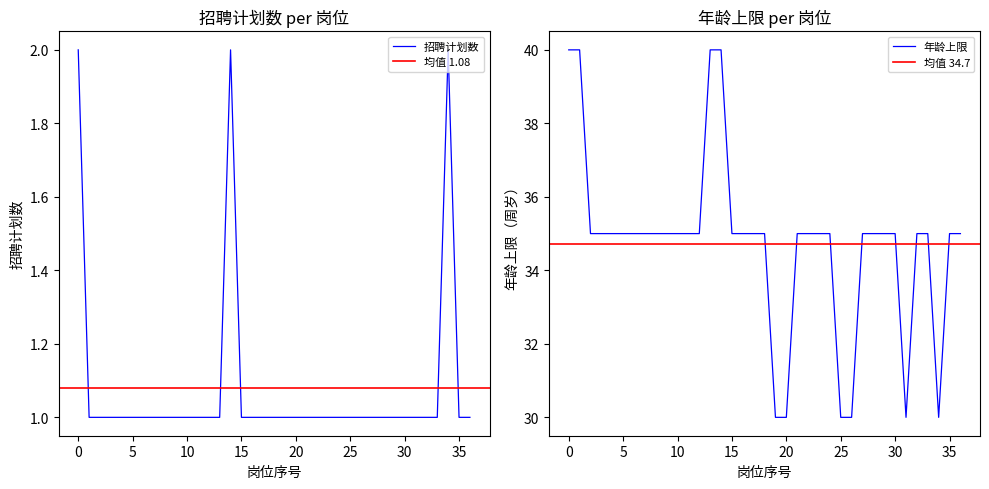

Which series has the largest range (max minus min)?

年龄上限